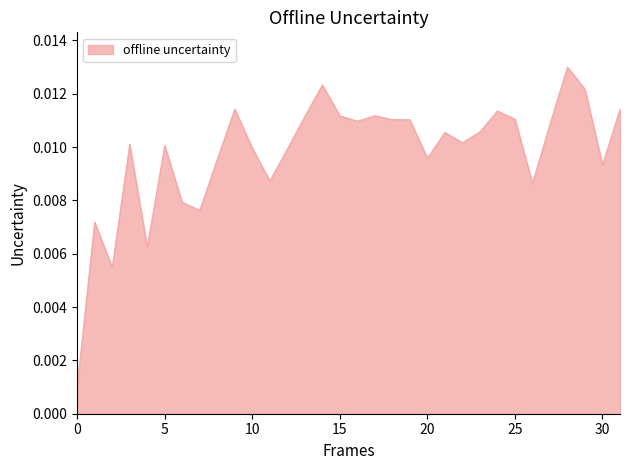

Is this an area chart (filled region under the line)?

Yes